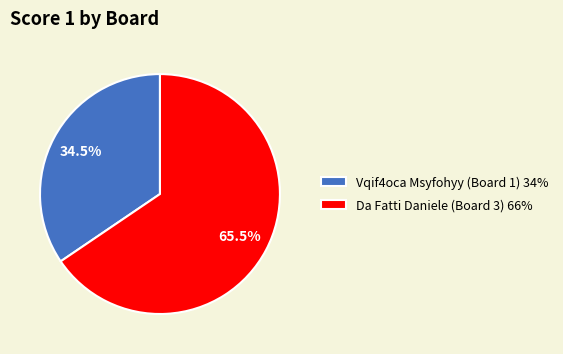

Does Da Fatti Daniele (Board 3) 66% account for over 50% of the chart?

Yes